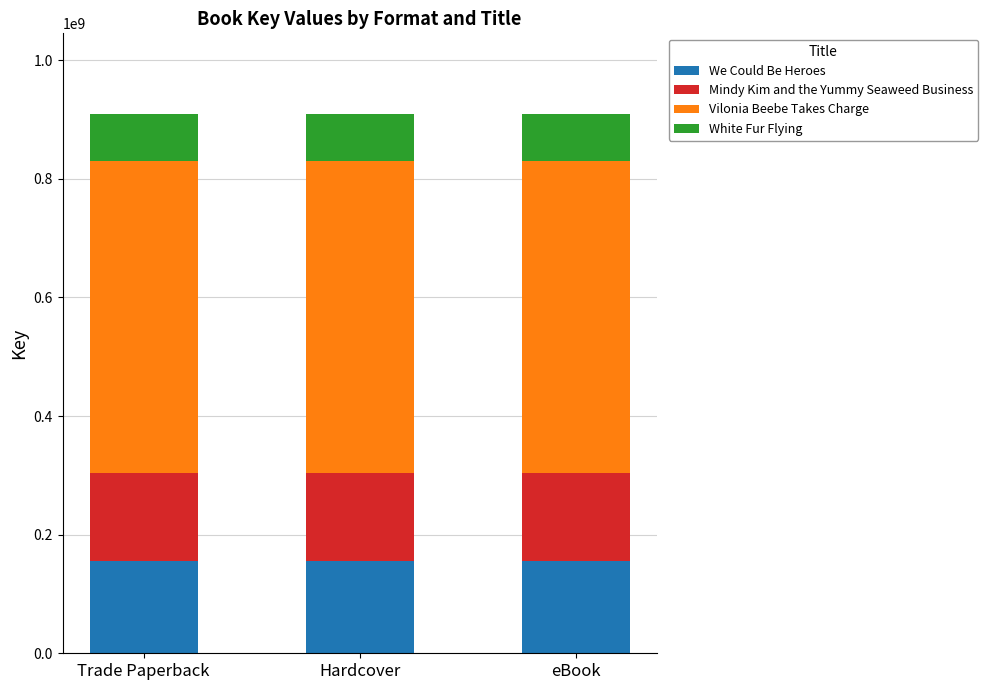

What is the total value across all series at Hardcover?

908788070